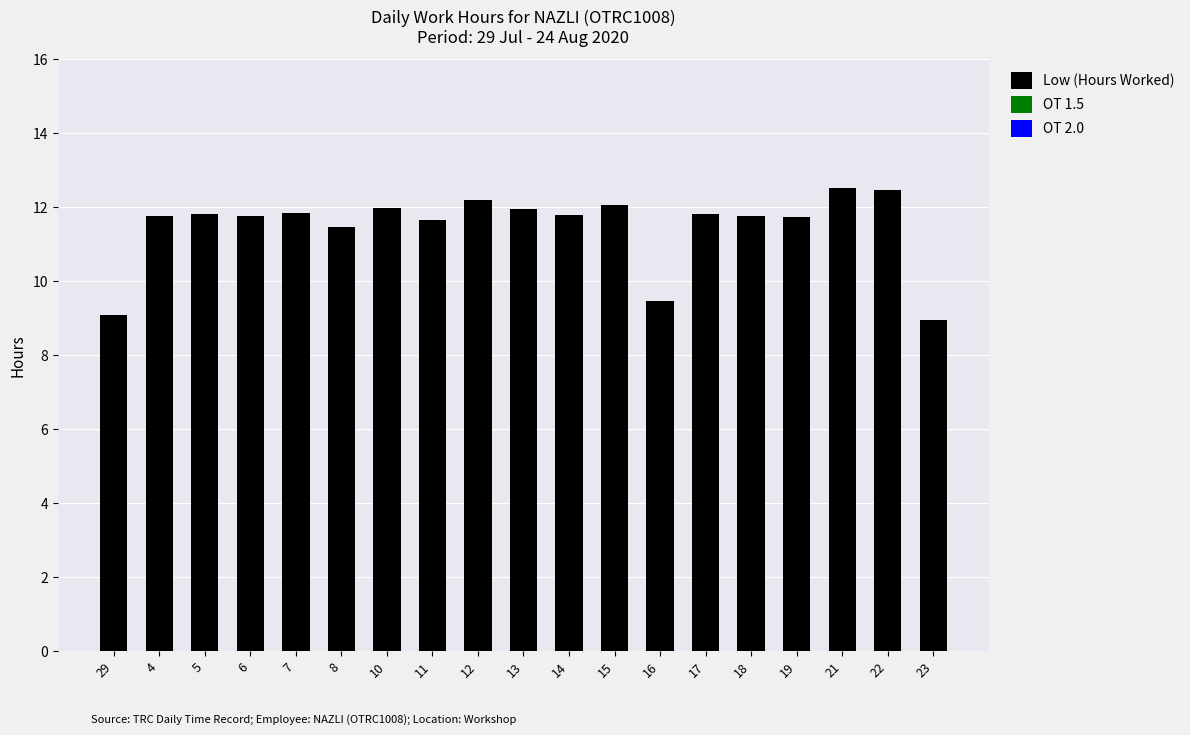

What is the sum of the values at 8 and 19?

23.2